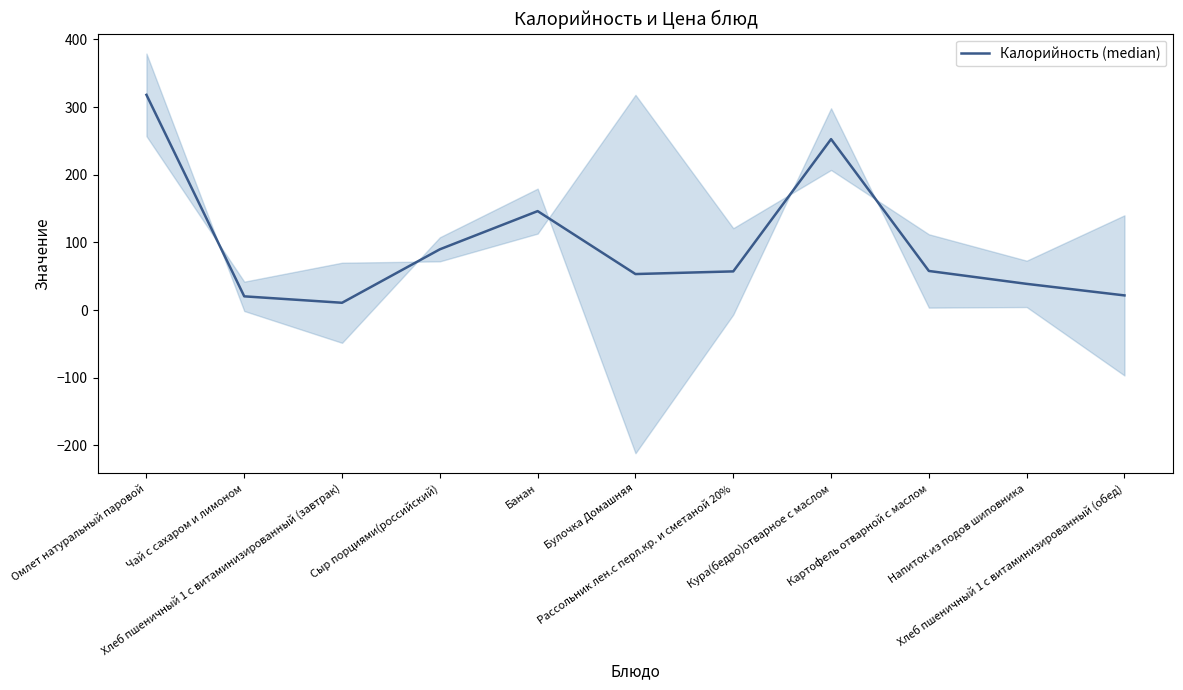

Reading left to right, what are all the values shown in this chart?

Омлет натуральный паровой=318.0	Чай с сахаром и лимоном=20.3	Хлеб пшеничный 1 с витаминизированный (завтрак)=10.8	Сыр порциями(российский)=89.8	Банан=146.2	Булочка Домашняя=53.2	Рассольник лен.с перл.кр. и сметаной 20%=57.2	Кура(бедро)отварное с маслом=252.6	Картофель отварной с маслом=57.8	Напиток из подов шиповника=38.7	Хлеб пшеничный 1 с витаминизированный (обед)=21.7